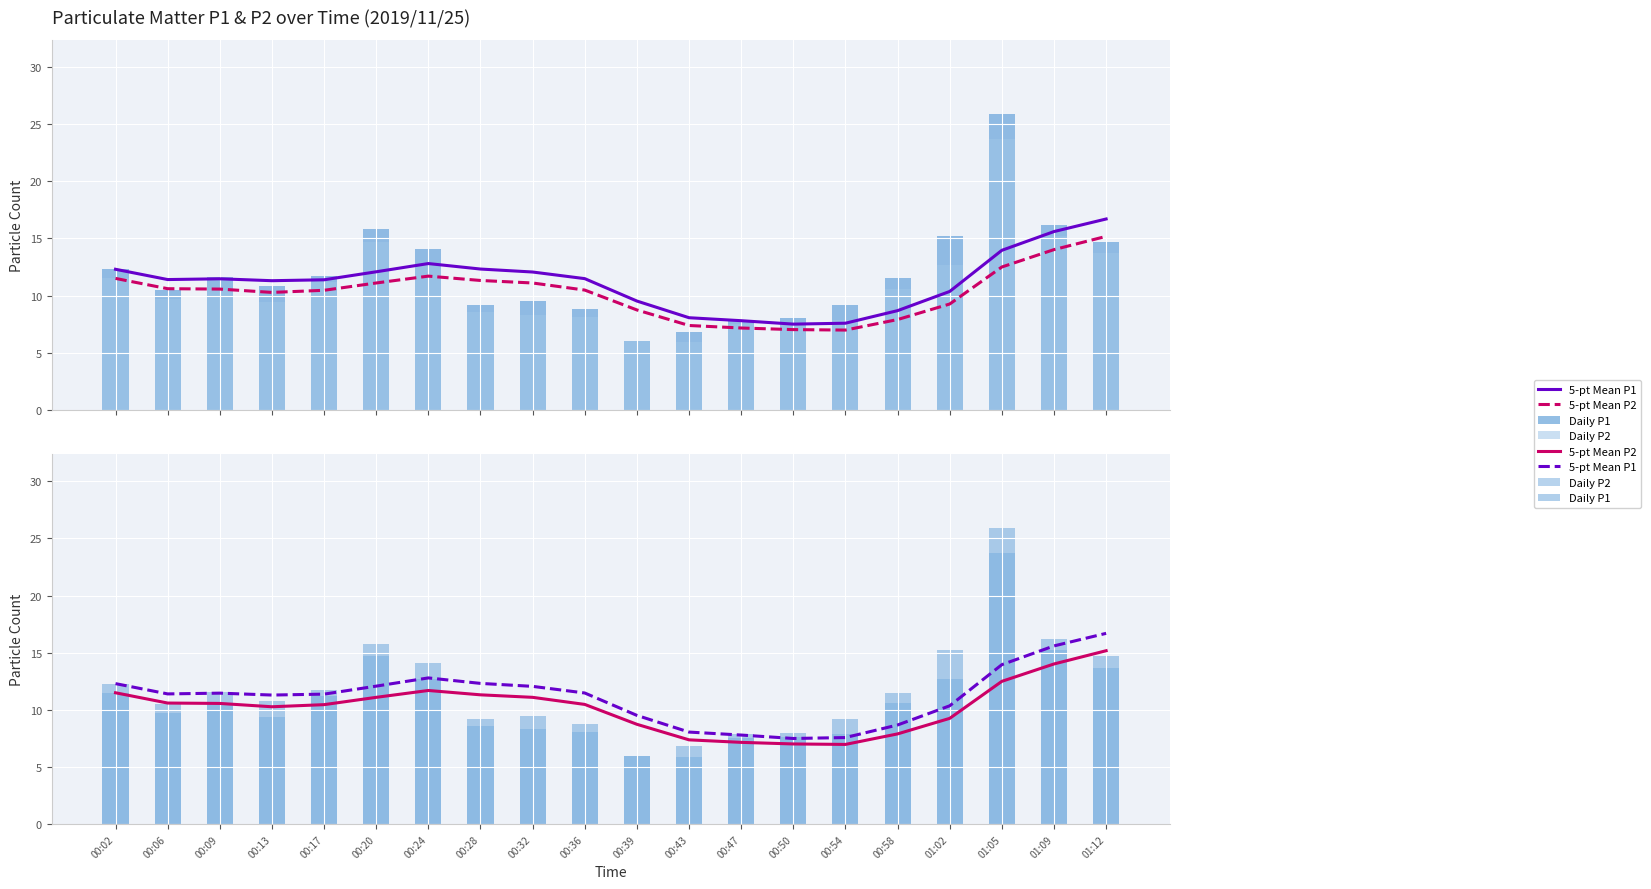

True or false: Daily P2 has a value of 12.7 at 01:02.

True